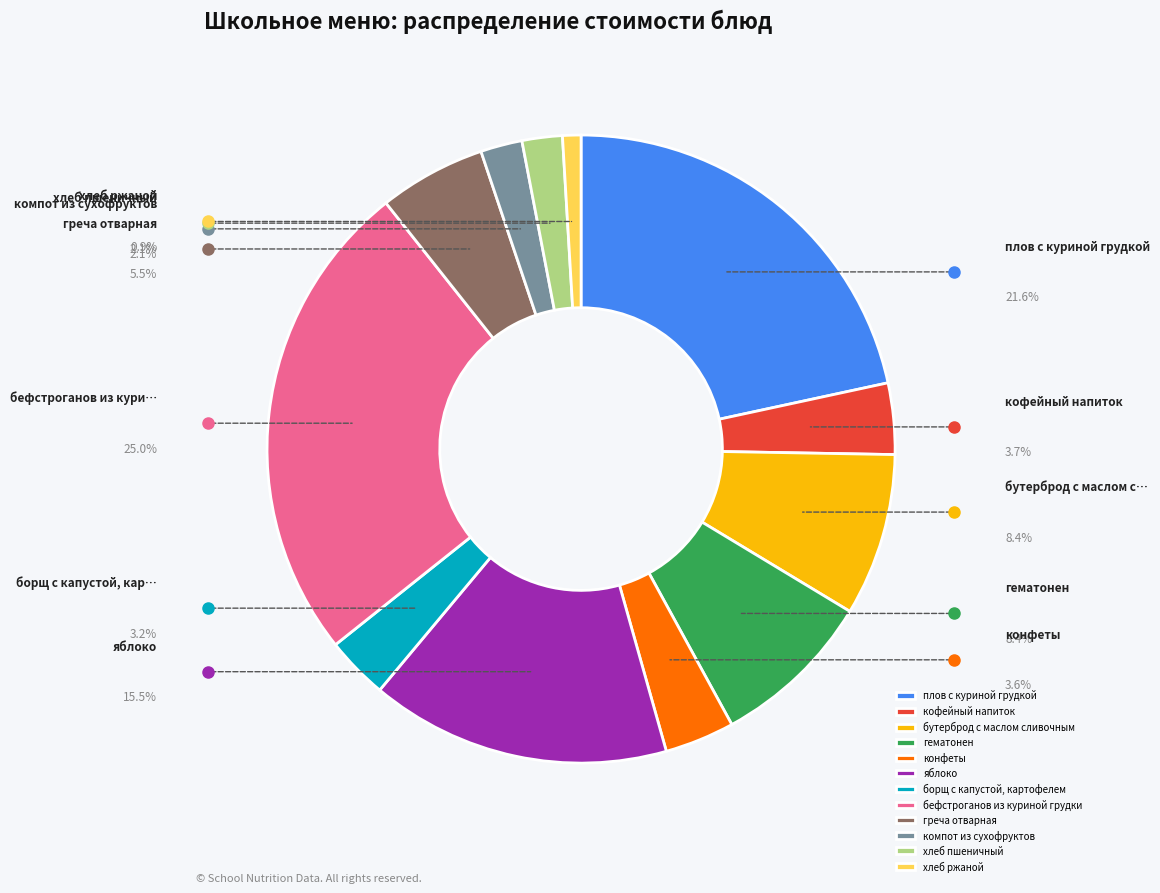

To the nearest percent, what portion does компот из сухофруктов represent?

2%